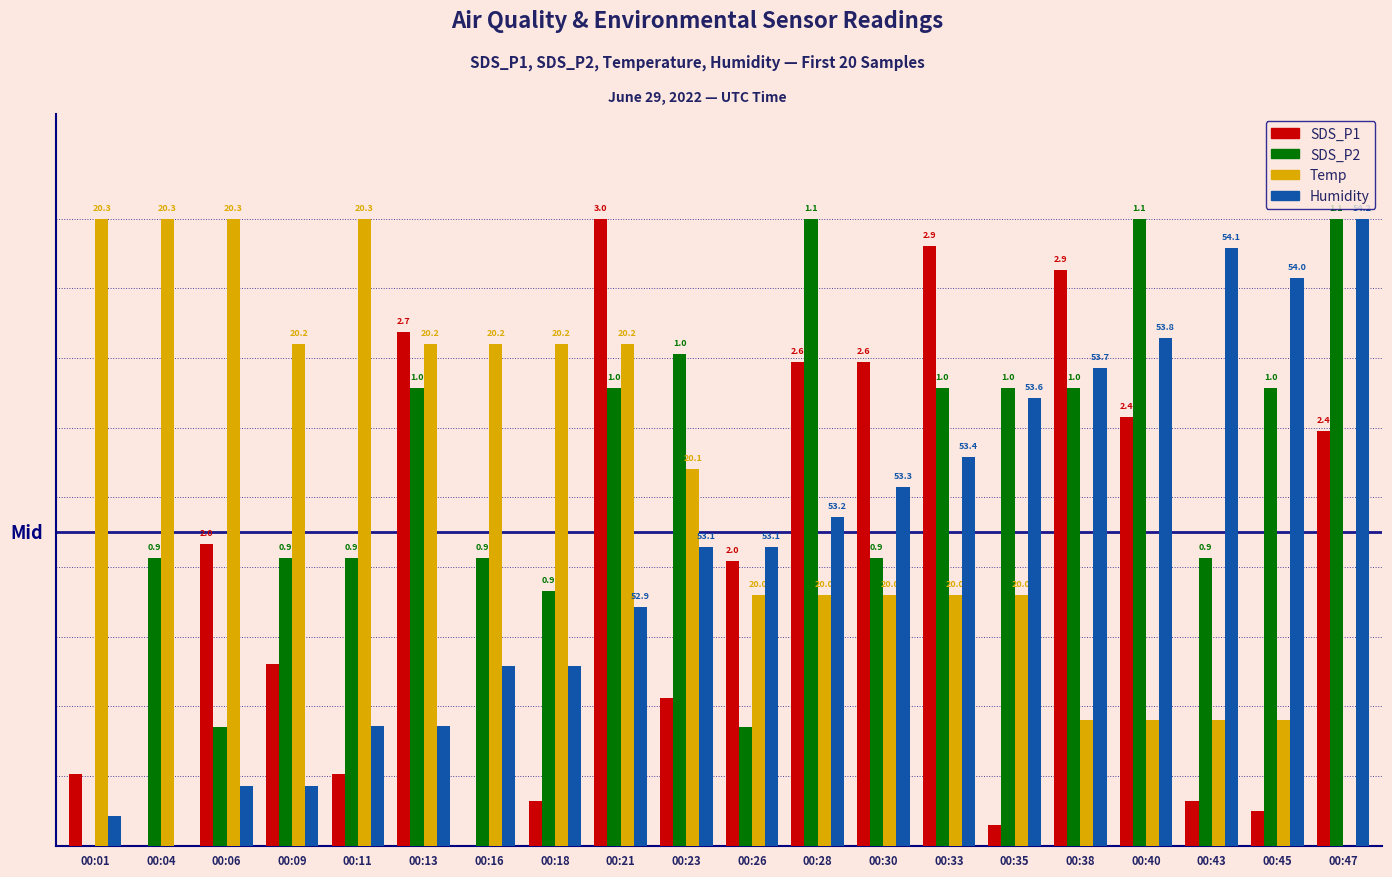

What are all the series names shown in the legend?

SDS_P1, SDS_P2, Temp, Humidity